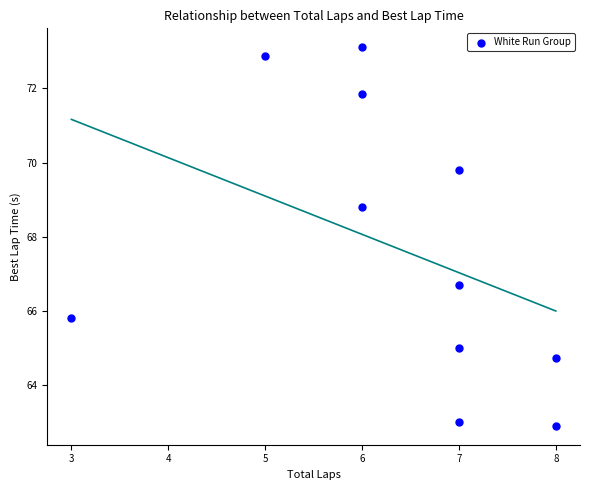

What Y value in the scatter plot is closest to 68?

68.8